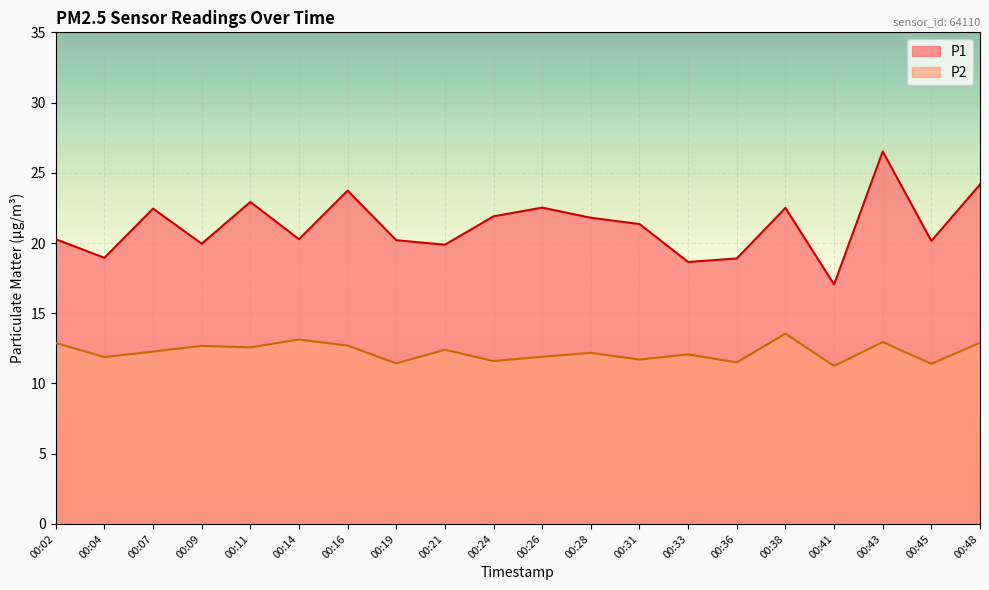

Where is P1 nearest to the value 21?

00:31